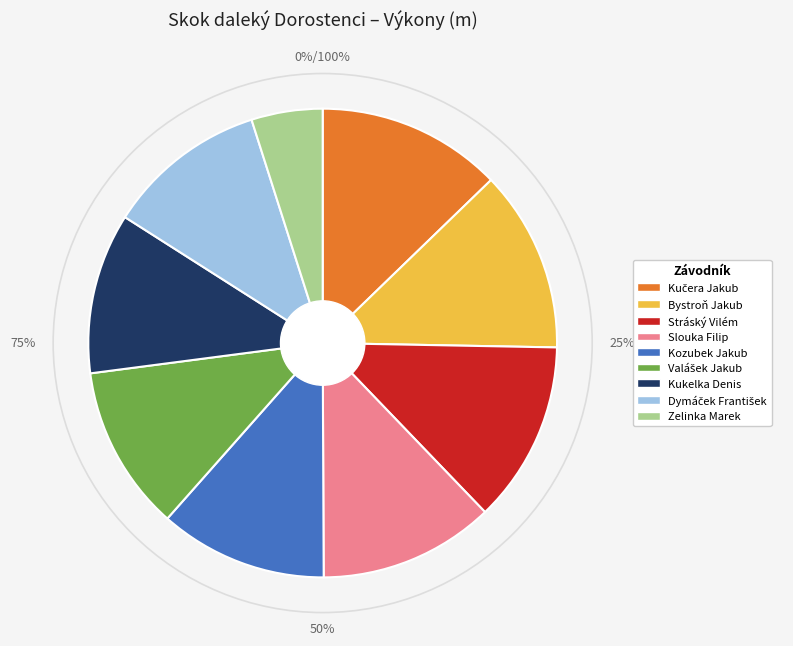

Do Valášek Jakub and Kukelka Denis together represent more than half of the pie?

No